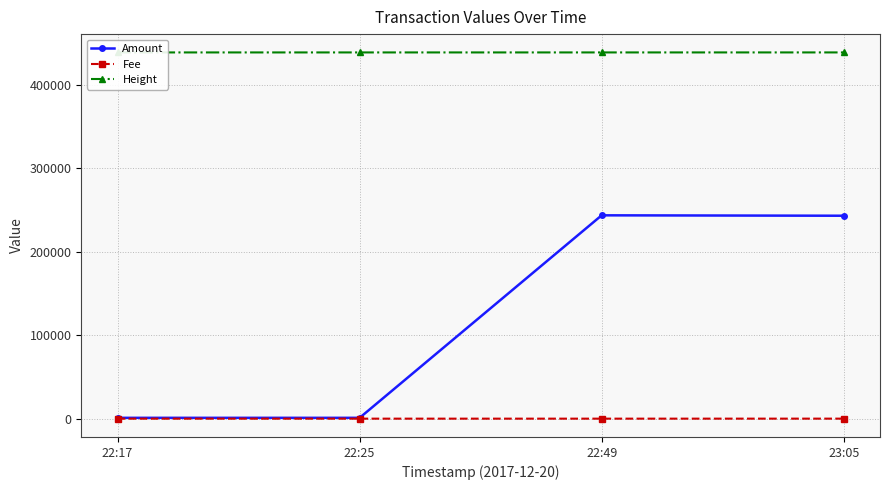

What position from the right is 22:49?

2